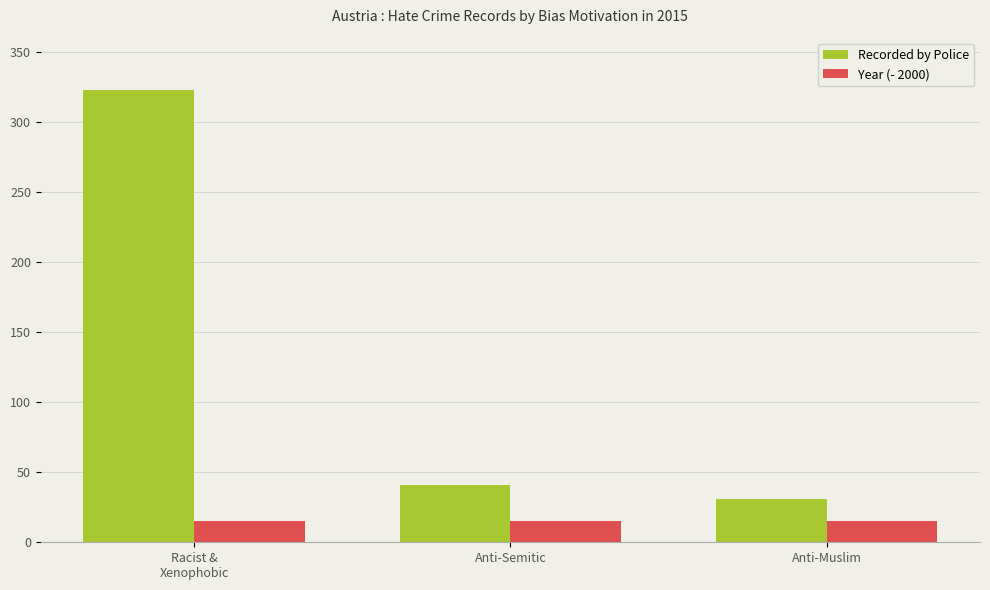

What is the total value across all series at Anti-Muslim?

46